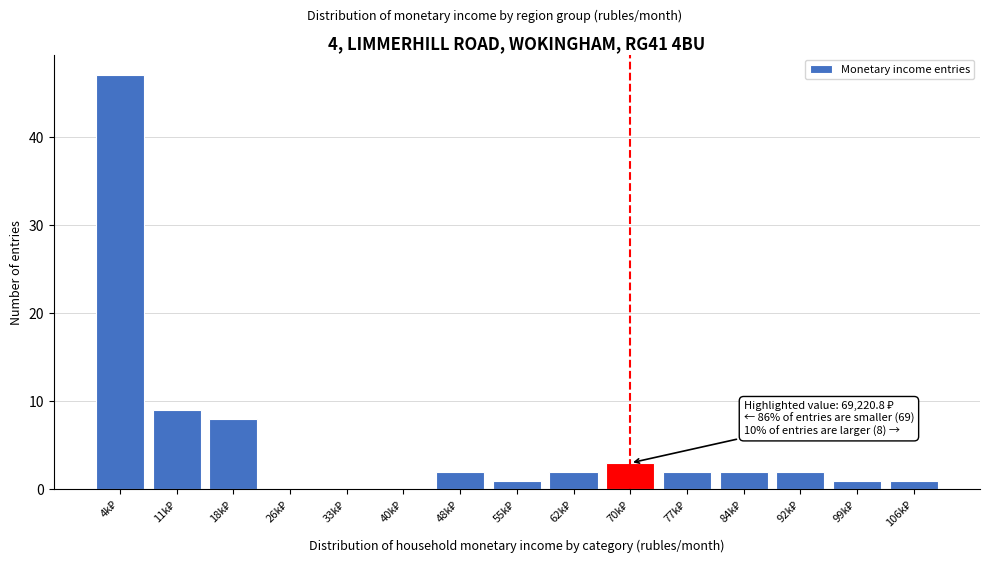

What is the greatest value displayed?

47